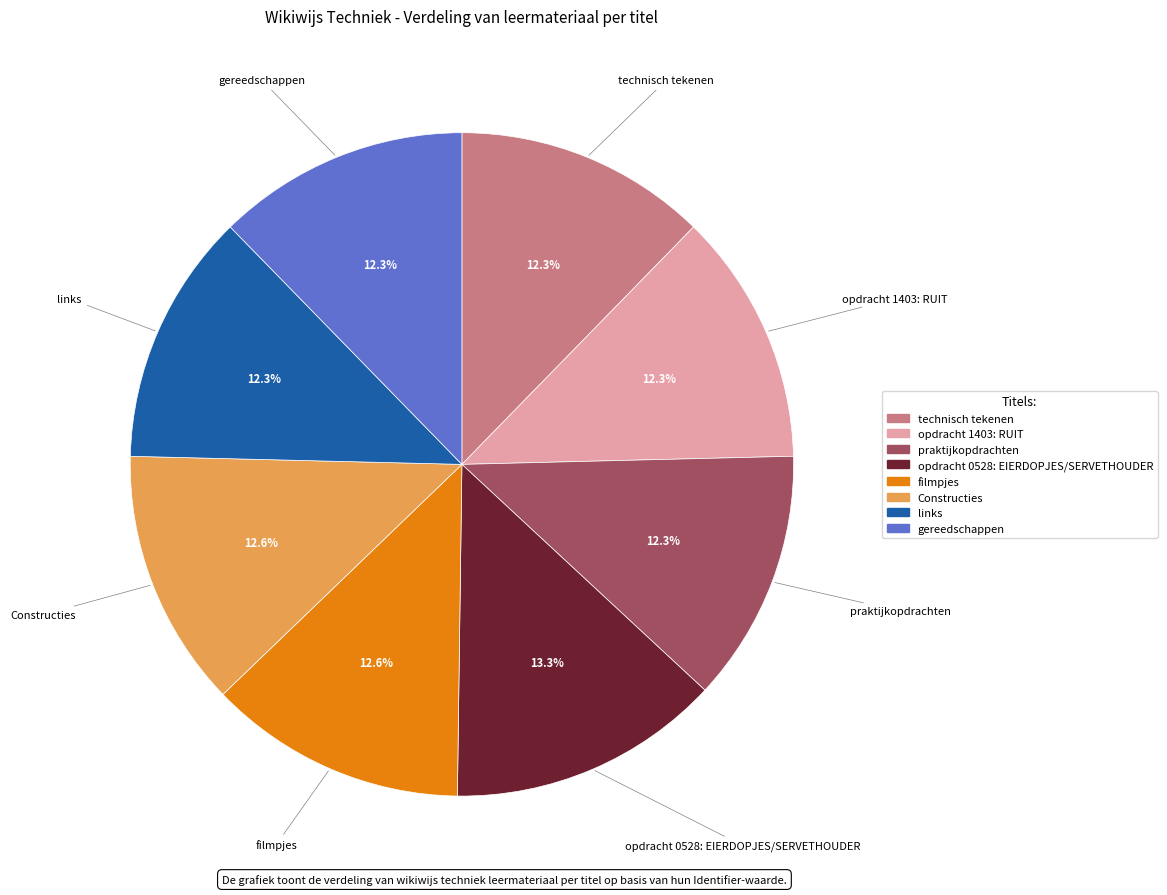

Is it true that links is 7% of the pie?

False